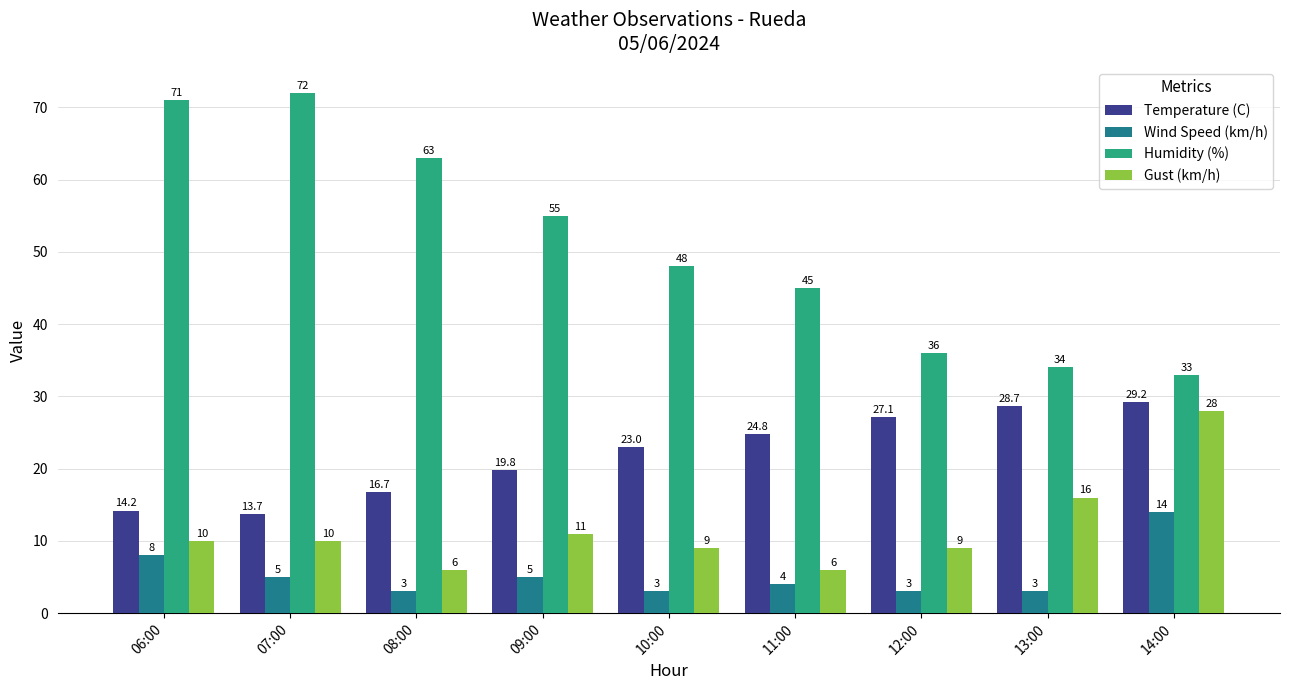

What is the maximum value shown in the chart?

72.0